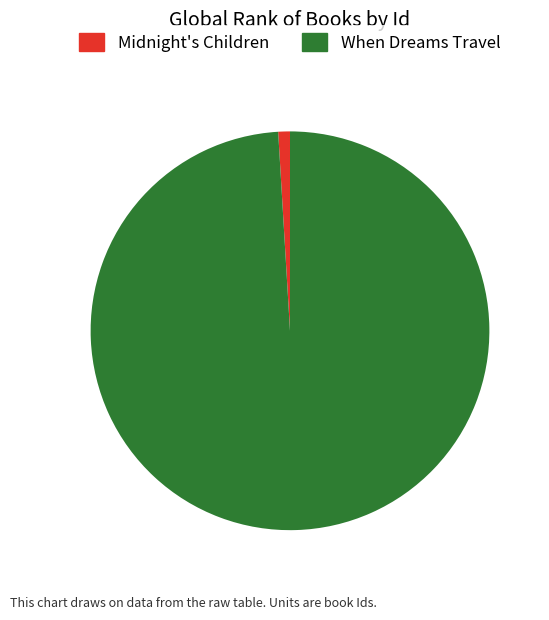

Which category has the biggest portion of the pie?

When Dreams Travel